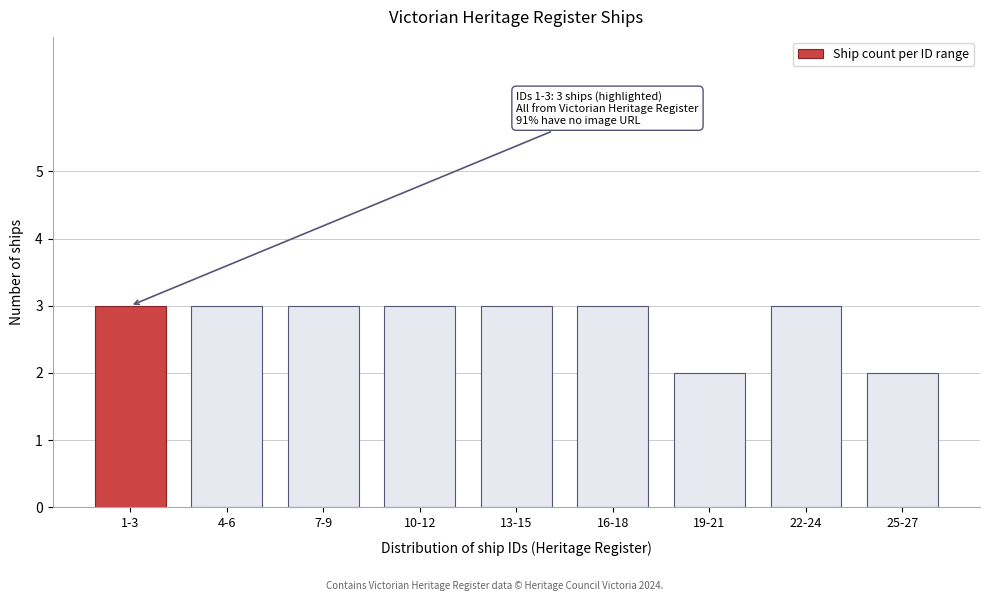

Reading right to left, transcribe all the data shown in this chart.

2	3	2	3	3	3	3	3	3